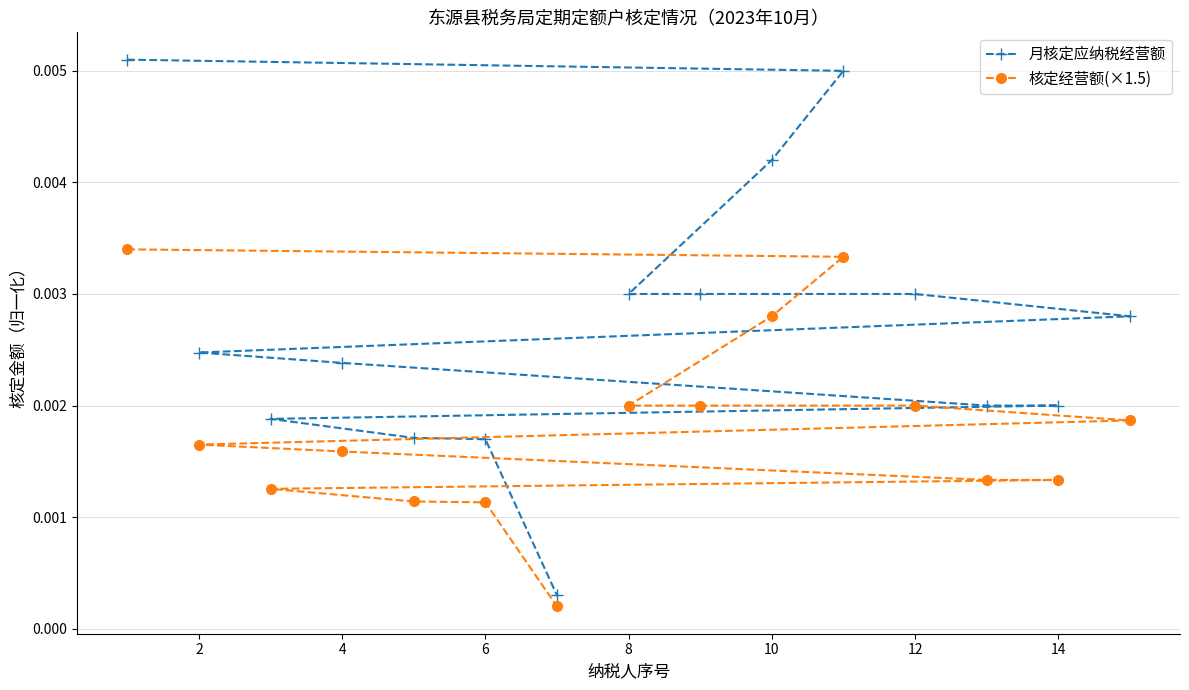

Which series has the largest range (max minus min)?

月核定应纳税经营额